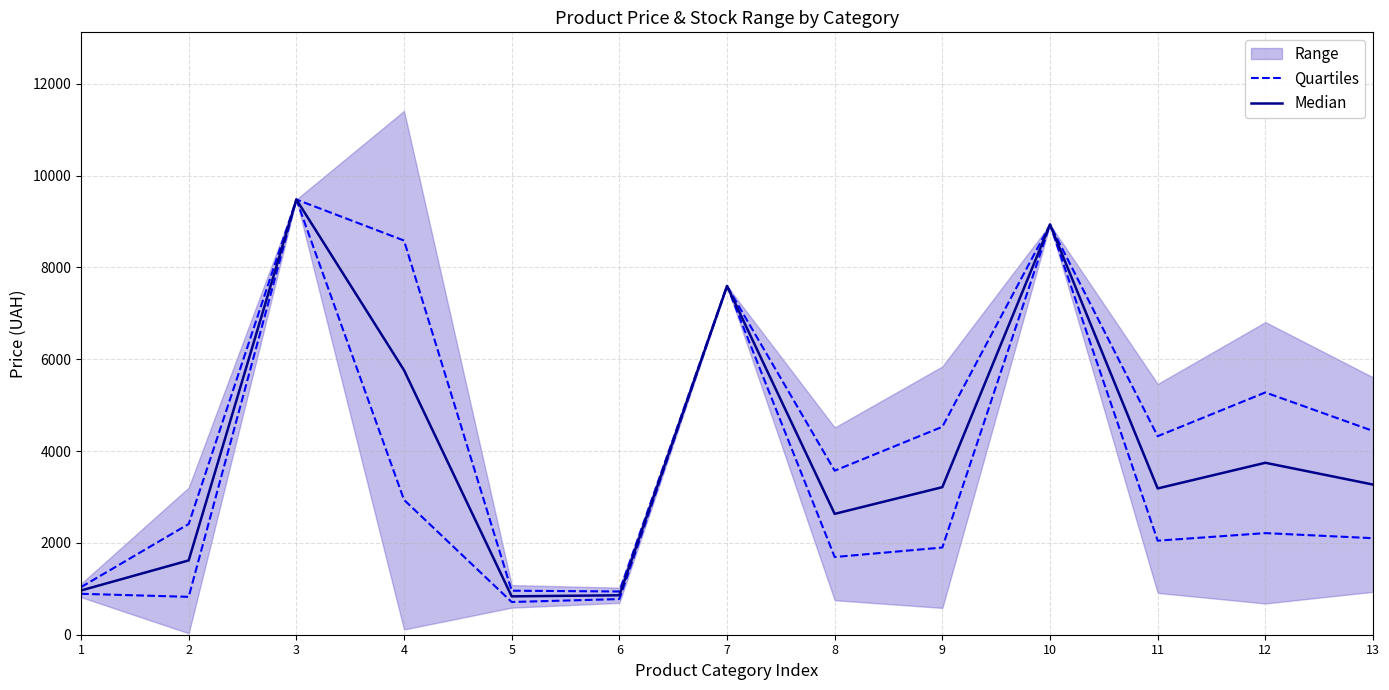

The Median series shows 233.0 at 6. True or false?

False